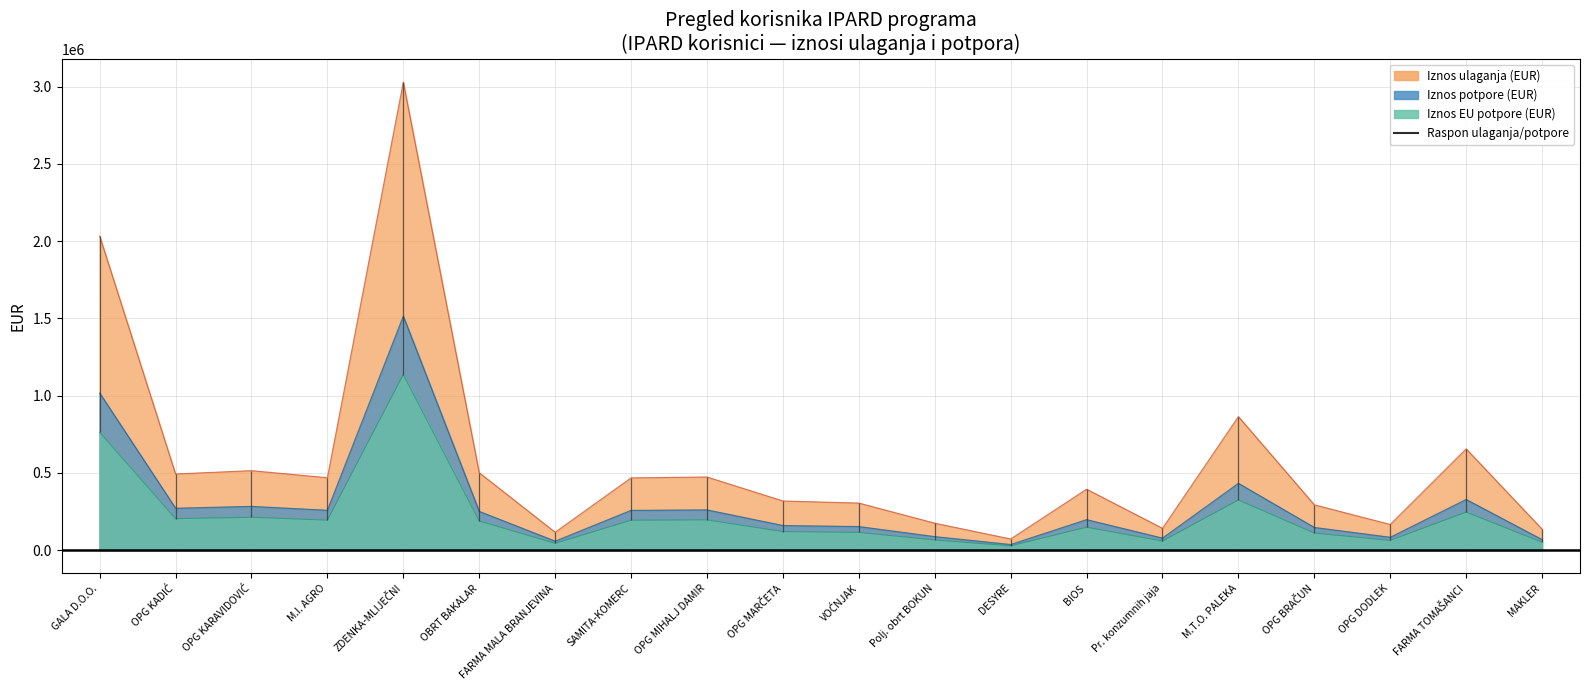

True or false: iznos_eu_potpore and iznos_potpore intersect in this chart.

False